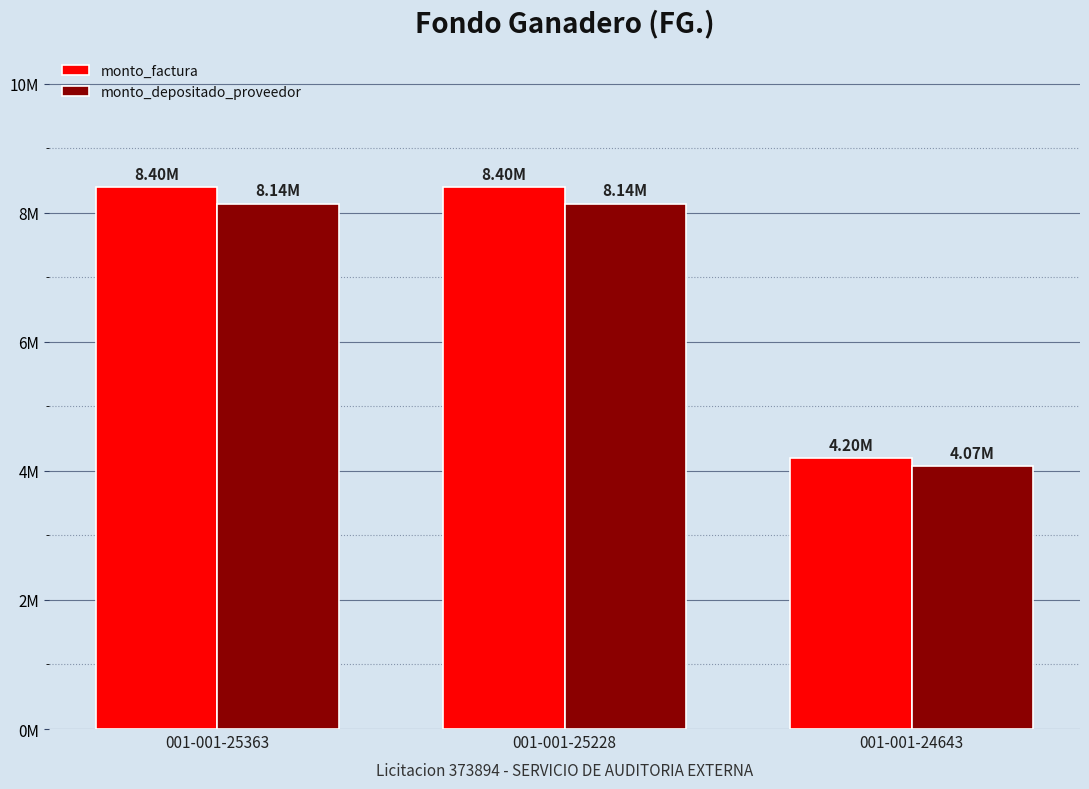

What are all the series names shown in the legend?

monto_factura, monto_depositado_proveedor